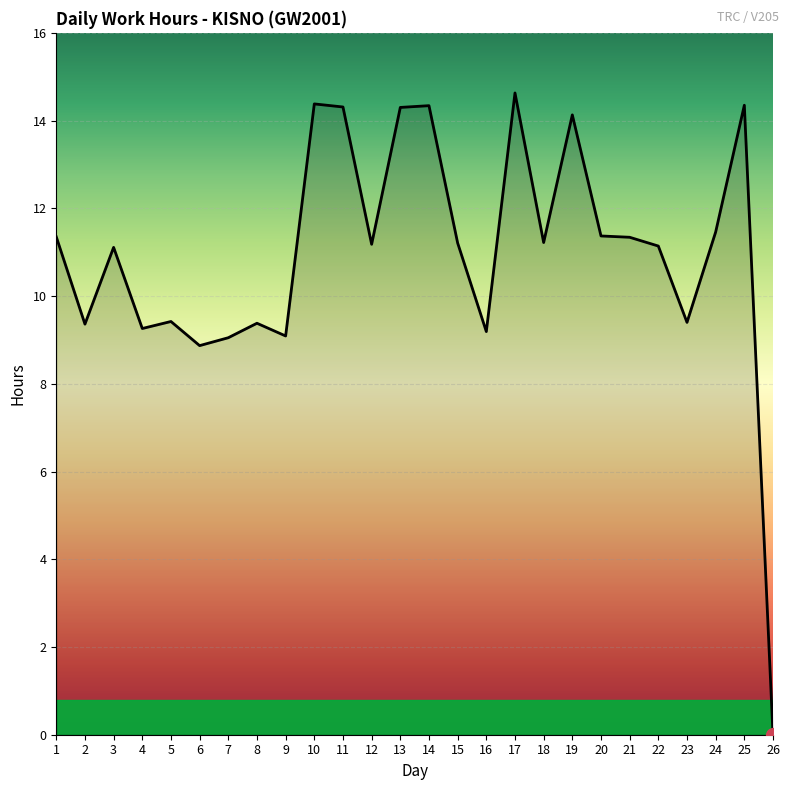

How many values exceed 11?

16